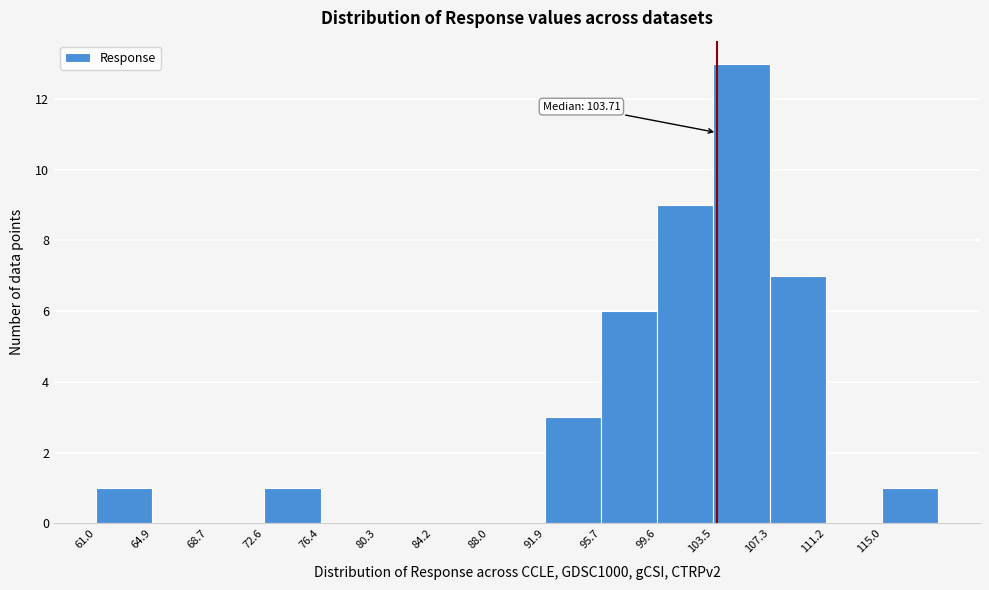

Which range on the x-axis has the tallest bar?

103.5 to 107.5